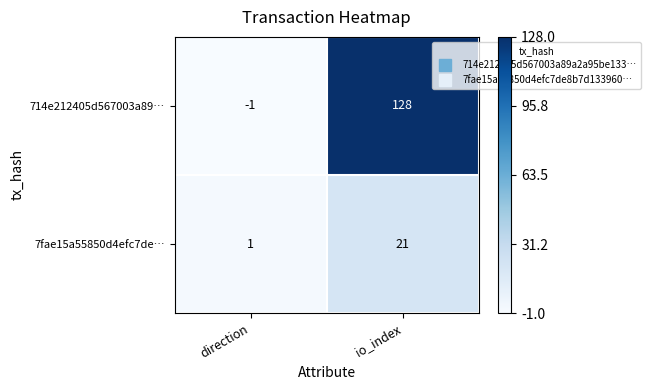

What is the difference between the highest and lowest values at io_index?

107